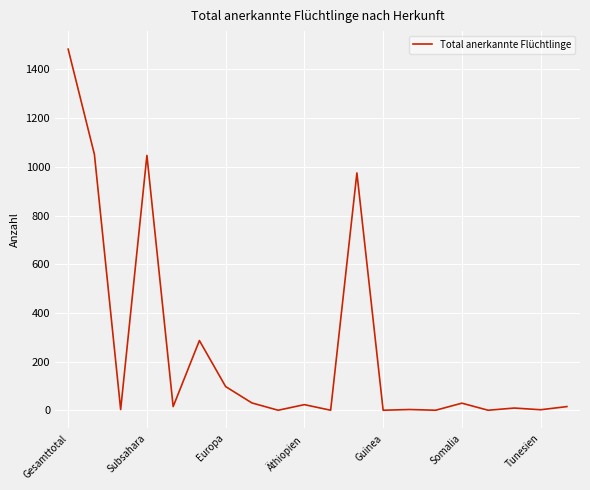

What is the greatest value displayed?

1483